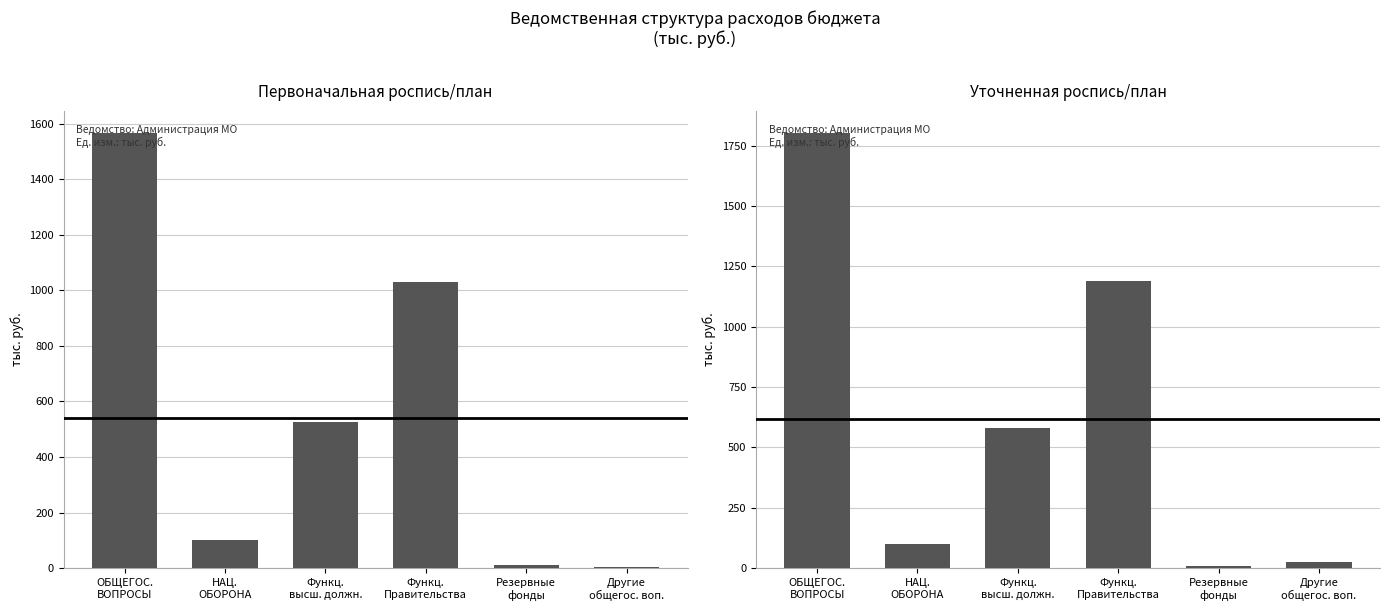

Which series has the widest spread of values?

Уточненная роспись/план